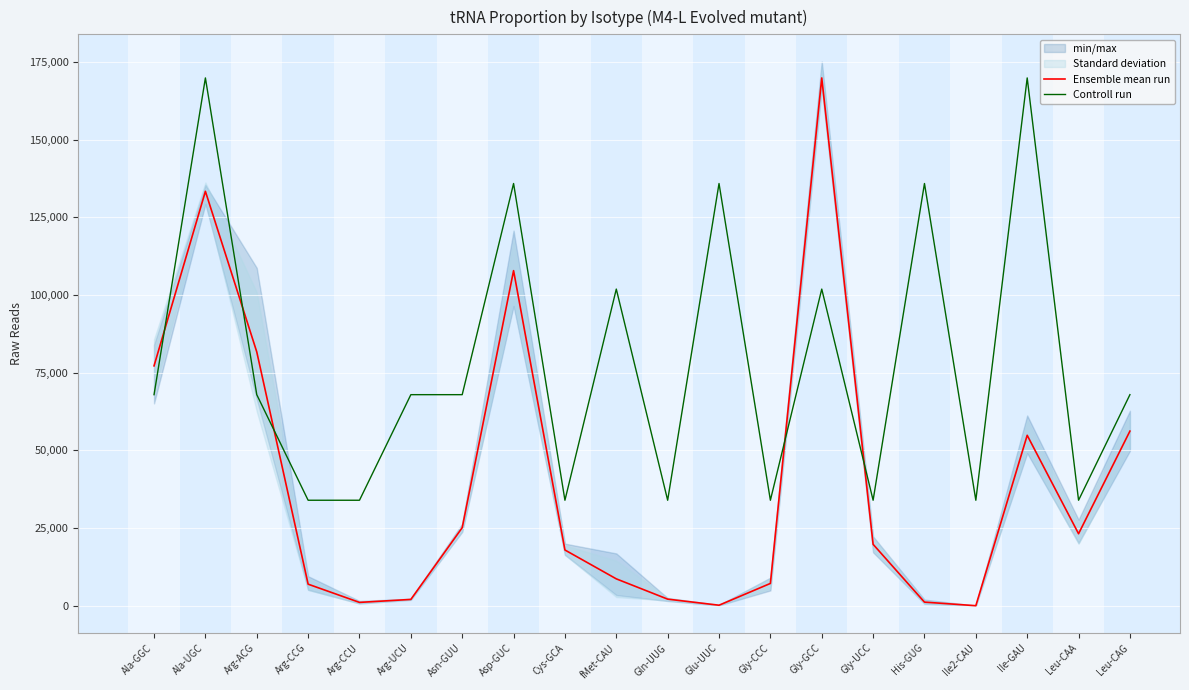

What is the average value of the Controll run series?

78136.2